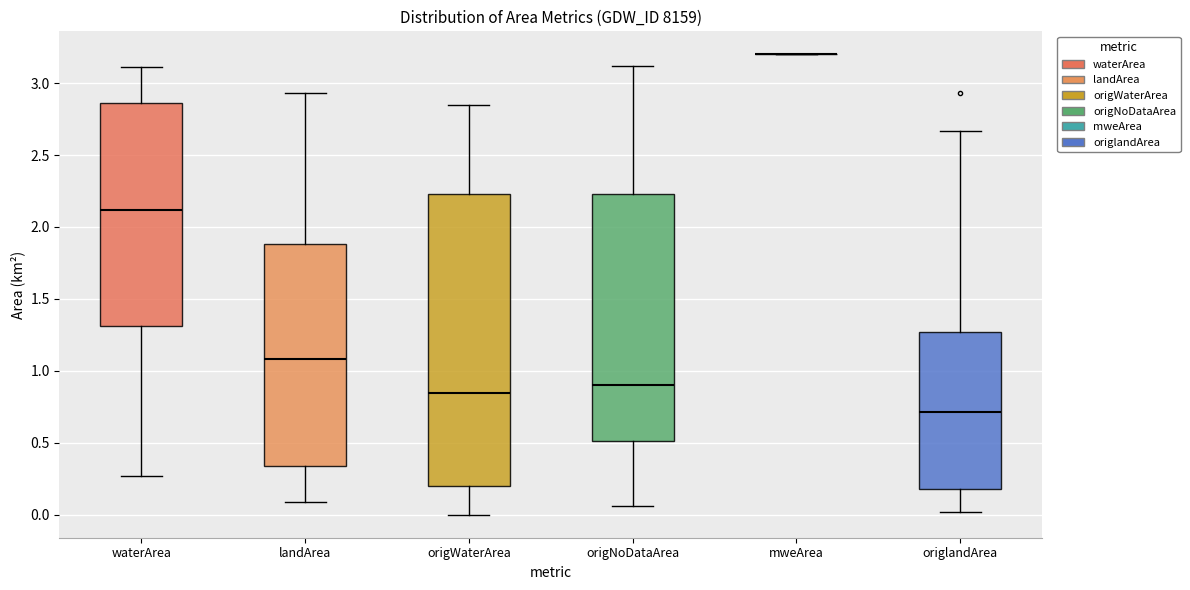

Where is the lower edge of the box for origWaterArea on the y-axis? The values are not printed on the chart, so give them approximately, as read against the axis.

0.20